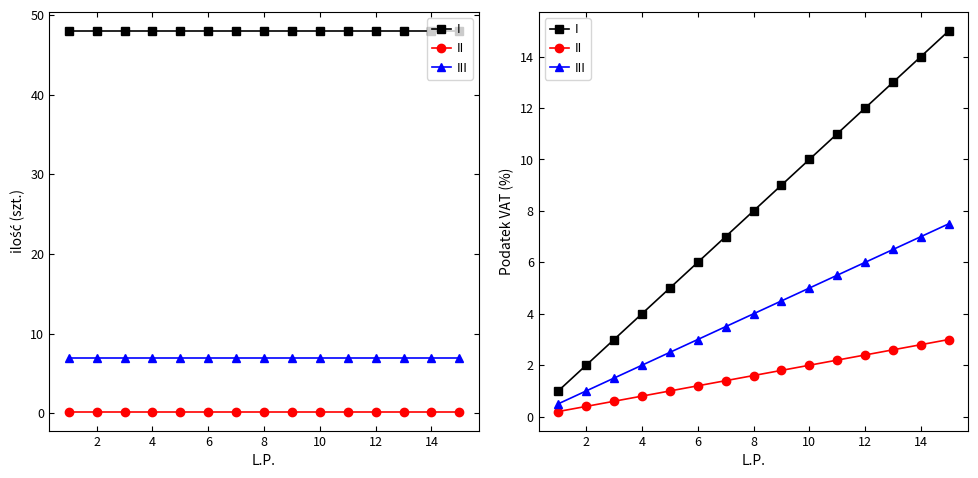

What is the highest value of the III series?

7.5